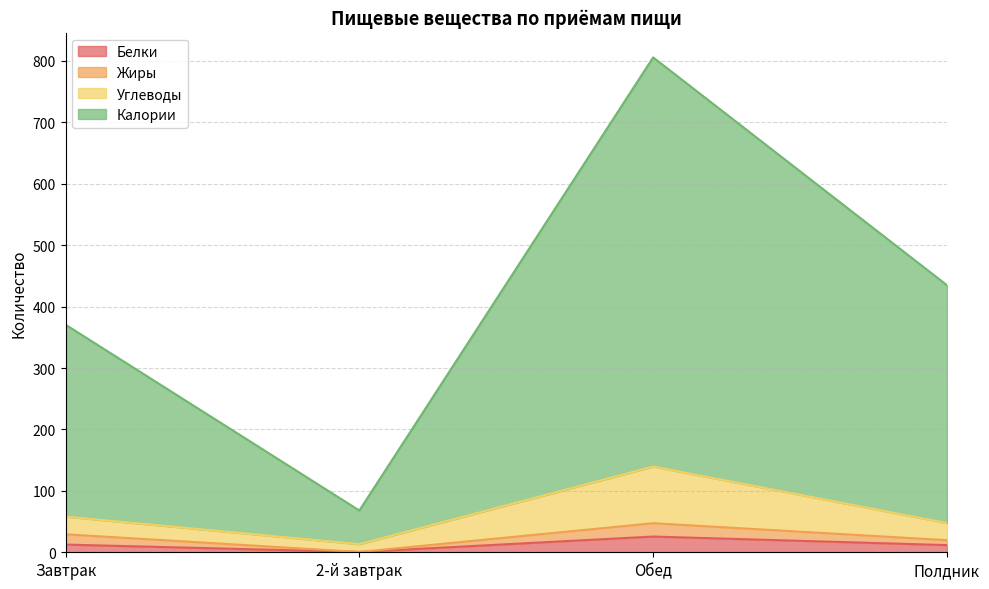

True or false: Белки and Калории intersect in this chart.

False